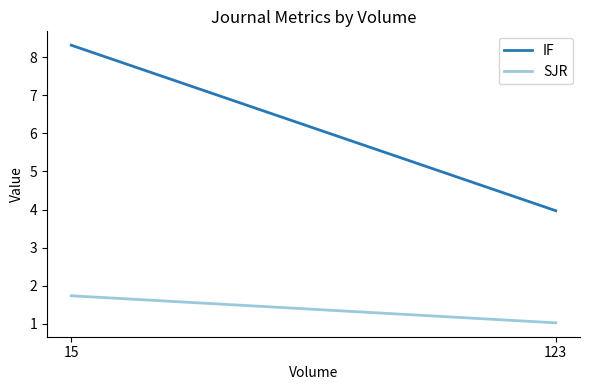

Rank the categories by IF value from lowest to highest.

123, 15